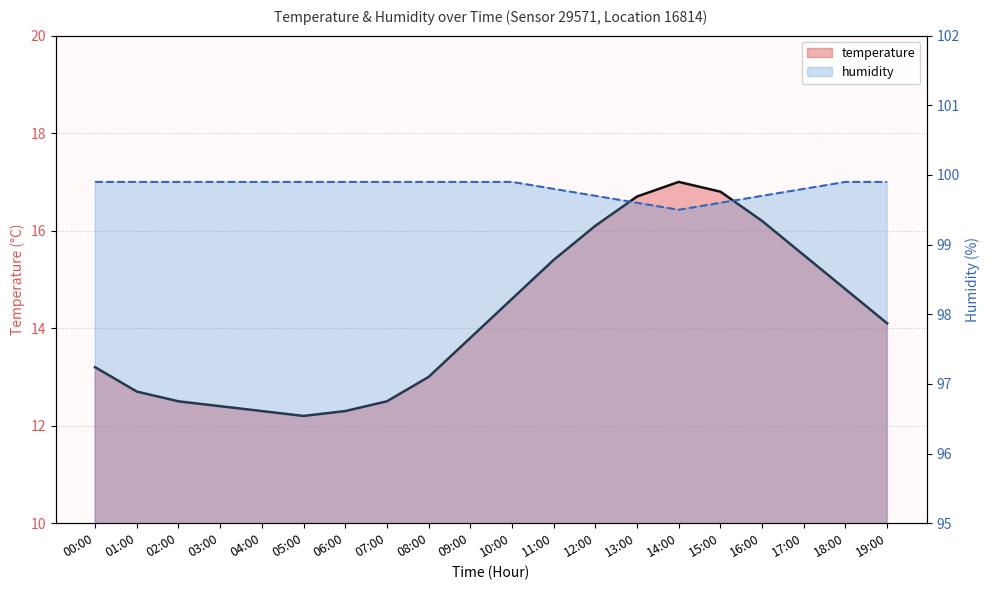

Count the humidity values in the range 99 to 100.

20